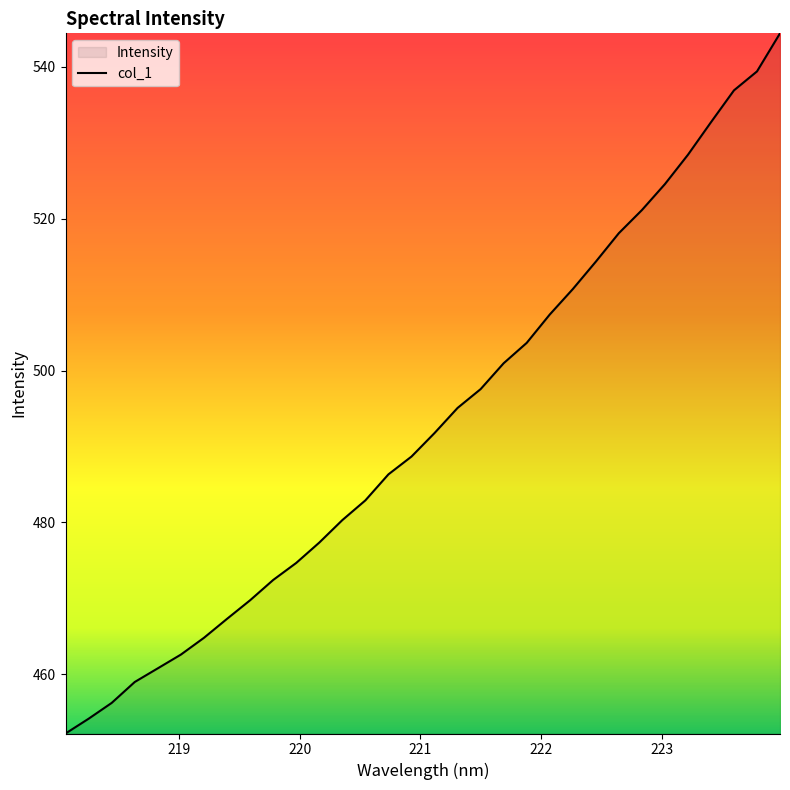

What is the difference between the maximum and minimum values?

92.3